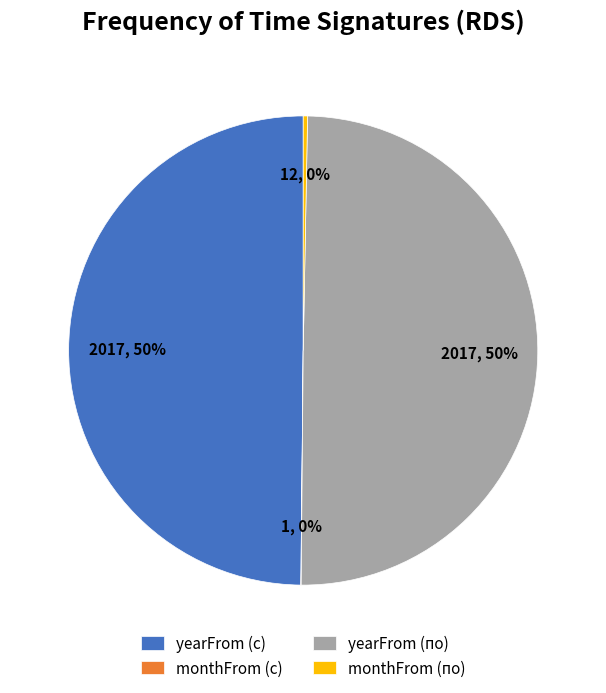

To the nearest percent, what is the difference between the largest and smallest slice percentages?

50%